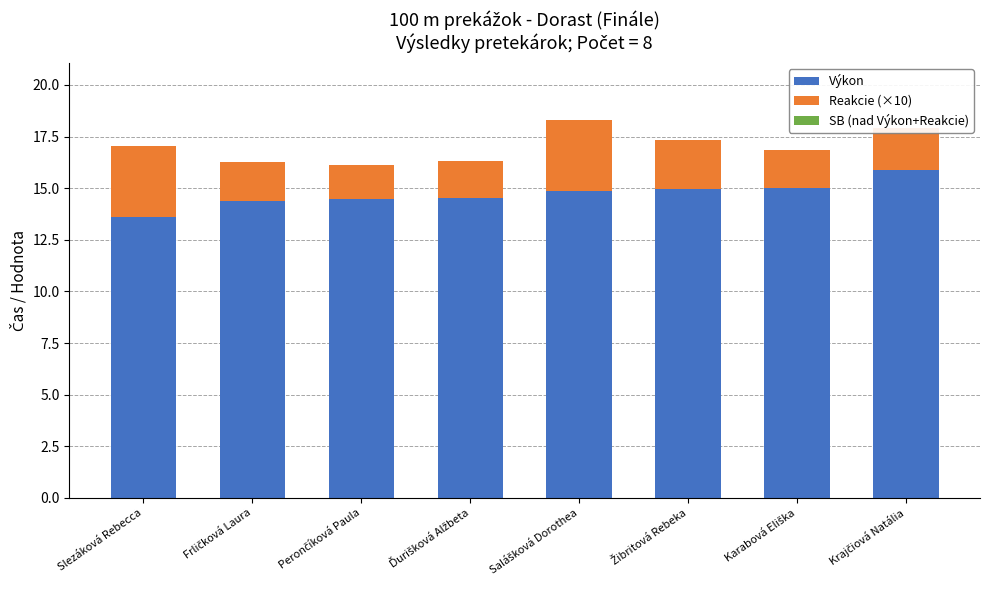

What is the difference between the second highest and second lowest values in the Výkon series?

0.6